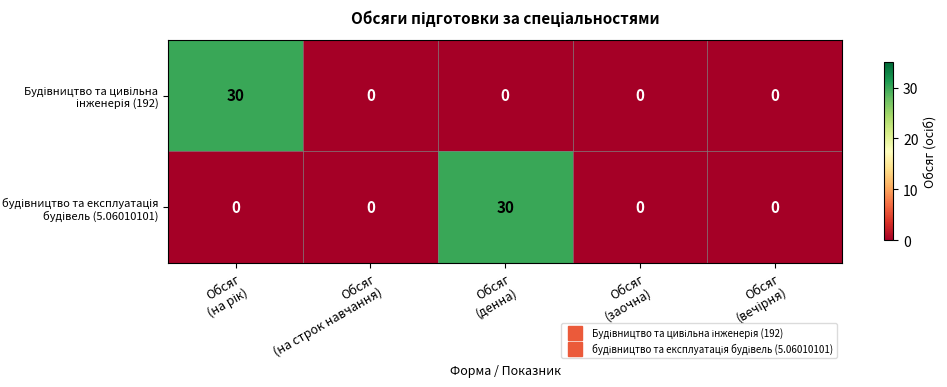

What is the greatest value displayed?

30